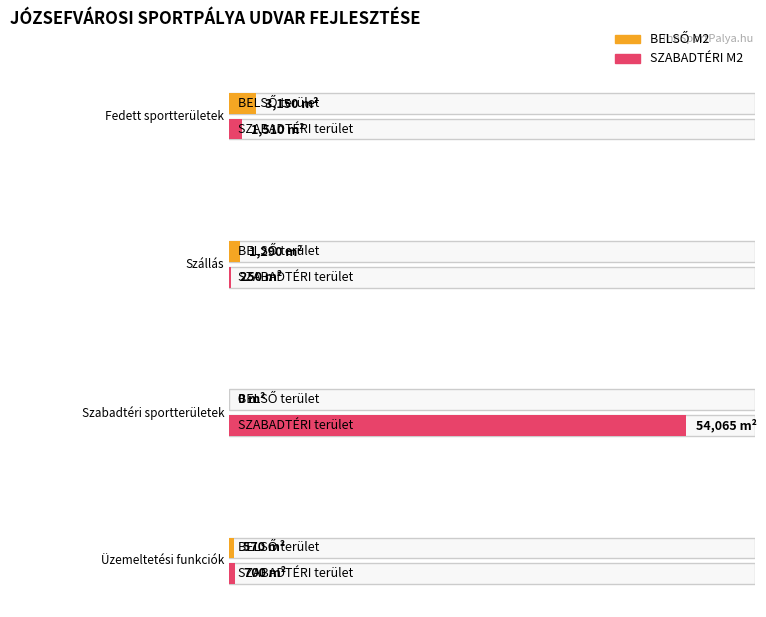

True or false: BELSŐ M2 has a value of 2027 at Szállás.

False